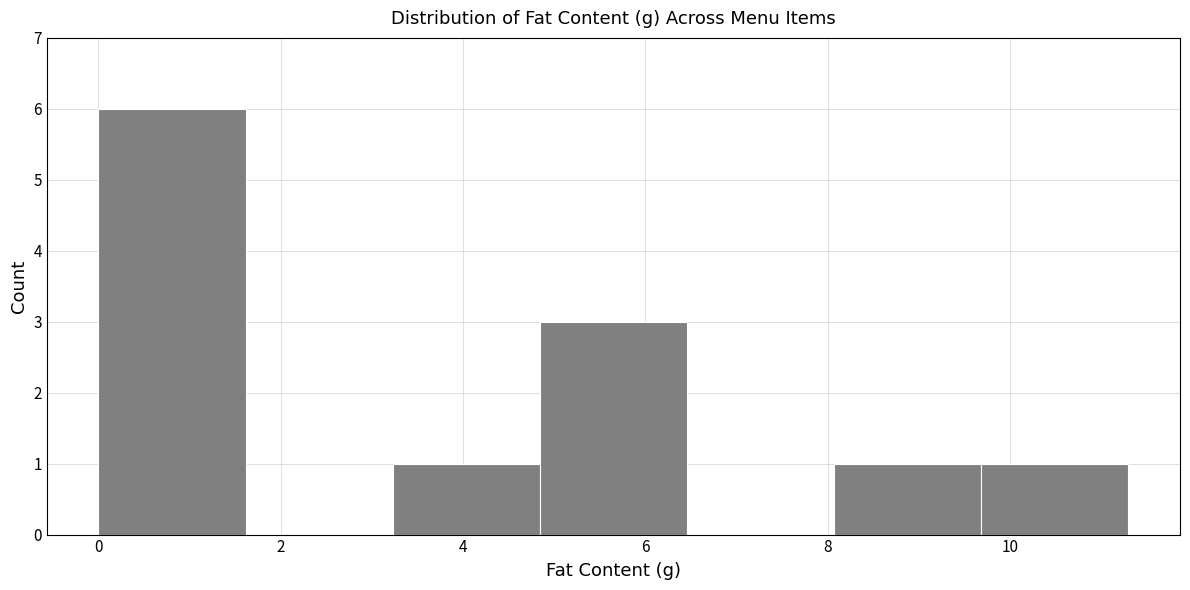

Reading left to right, list every bar in this chart as the range it spans on the x-axis followed by its height. Neither the bar edges nor the heights are printed on the chart, so give them approximately, as read against the axes.

0.0 to 1.6: 6
1.6 to 3.2: 0
3.2 to 4.8: 1
4.8 to 6.4: 3
6.4 to 8.0: 0
8.0 to 9.6: 1
9.6 to 11.4: 1